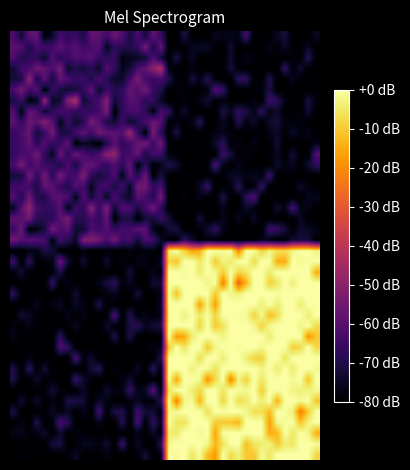

How many categories are shown in the chart?

40